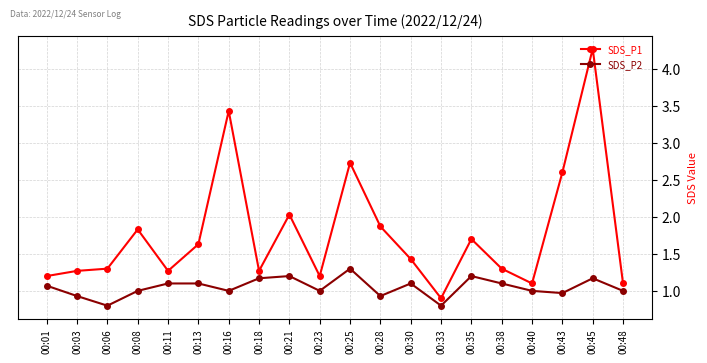

Where does the SDS_P2 series first go above 1?

00:01